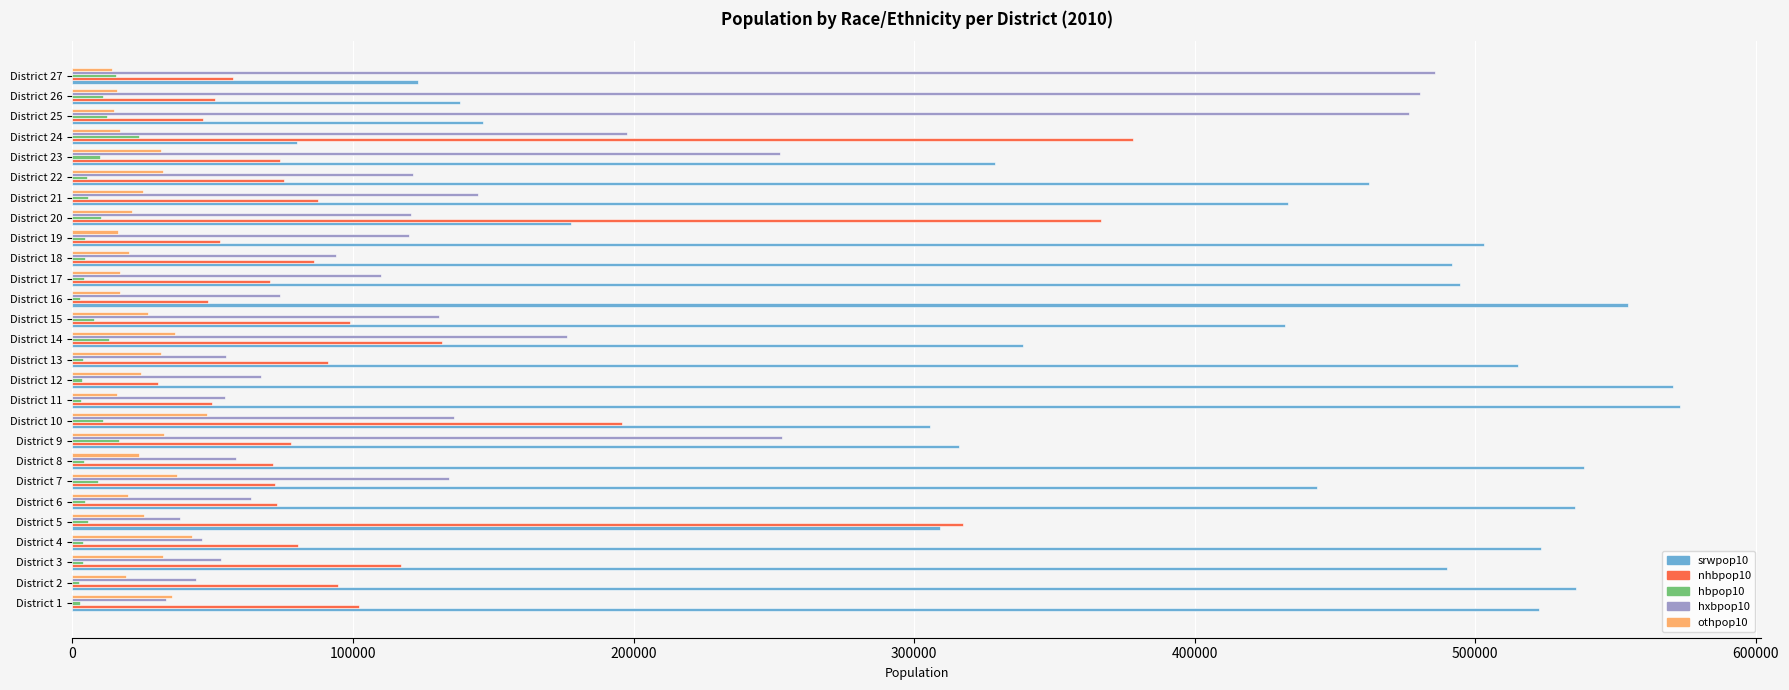

Which series has the largest total across all categories?

srwpop10